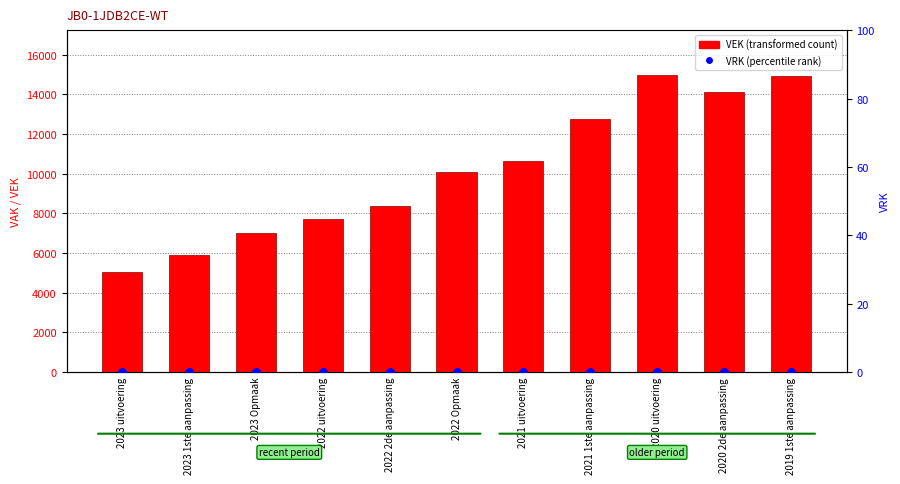

What are all the series names shown in the legend?

VEK, VRK